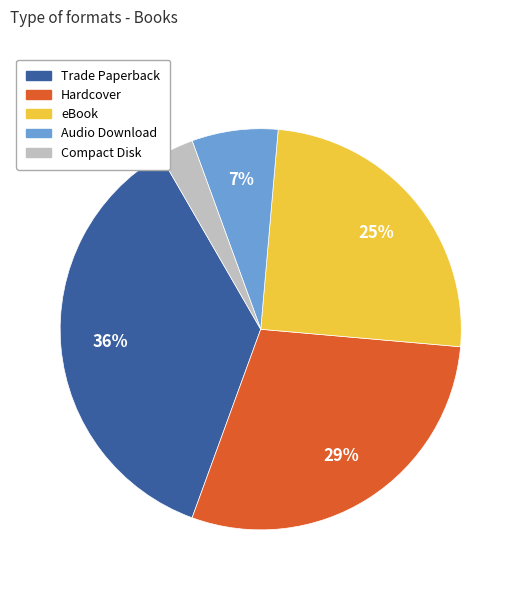

Is it true that Trade Paperback is 36% of the pie?

True